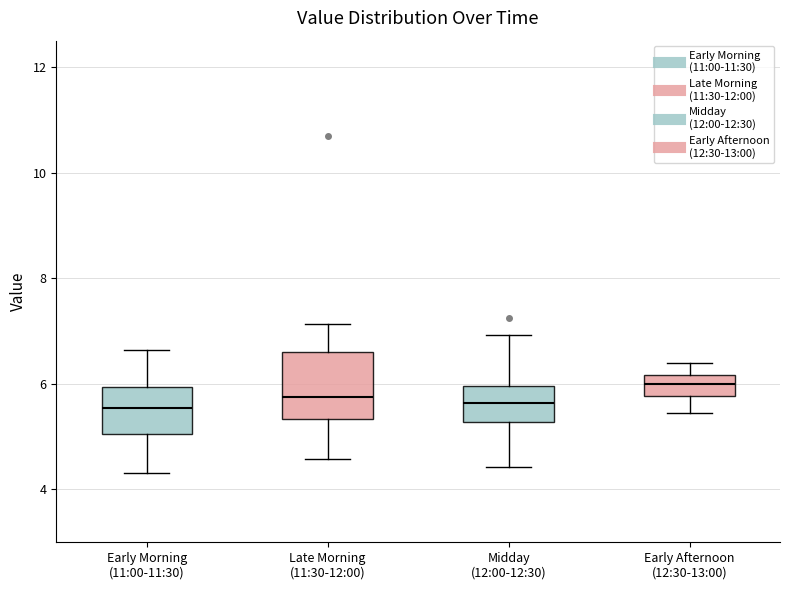

Reading left to right, read every box against the y-axis: the position of its median line, the range the box covers, and the ends of its whiskers. The values are not printed on the chart, so give them approximately, as read against the axis.

Early Morning (11:00-11:30): median 5.6, box 5.0 to 6.0, whiskers 4.4 to 6.6
Late Morning (11:30-12:00): median 5.8, box 5.4 to 6.6, whiskers 4.6 to 7.2
Midday (12:00-12:30): median 5.6, box 5.2 to 6.0, whiskers 4.4 to 7.0
Early Afternoon (12:30-13:00): median 6.0, box 5.8 to 6.2, whiskers 5.4 to 6.4